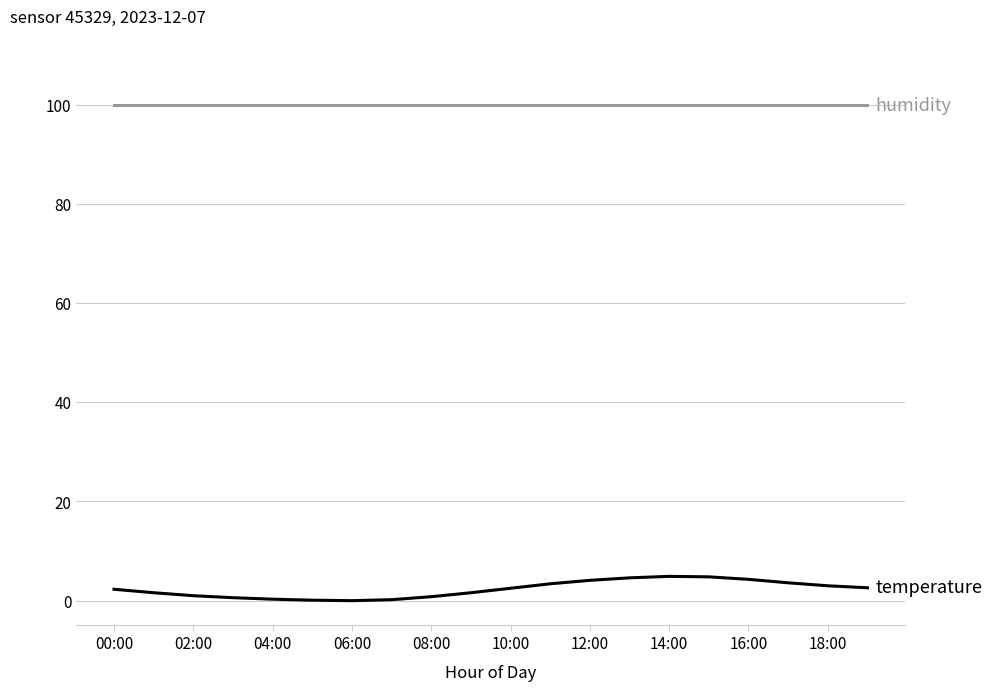

What is the maximum value shown in the chart?

99.9